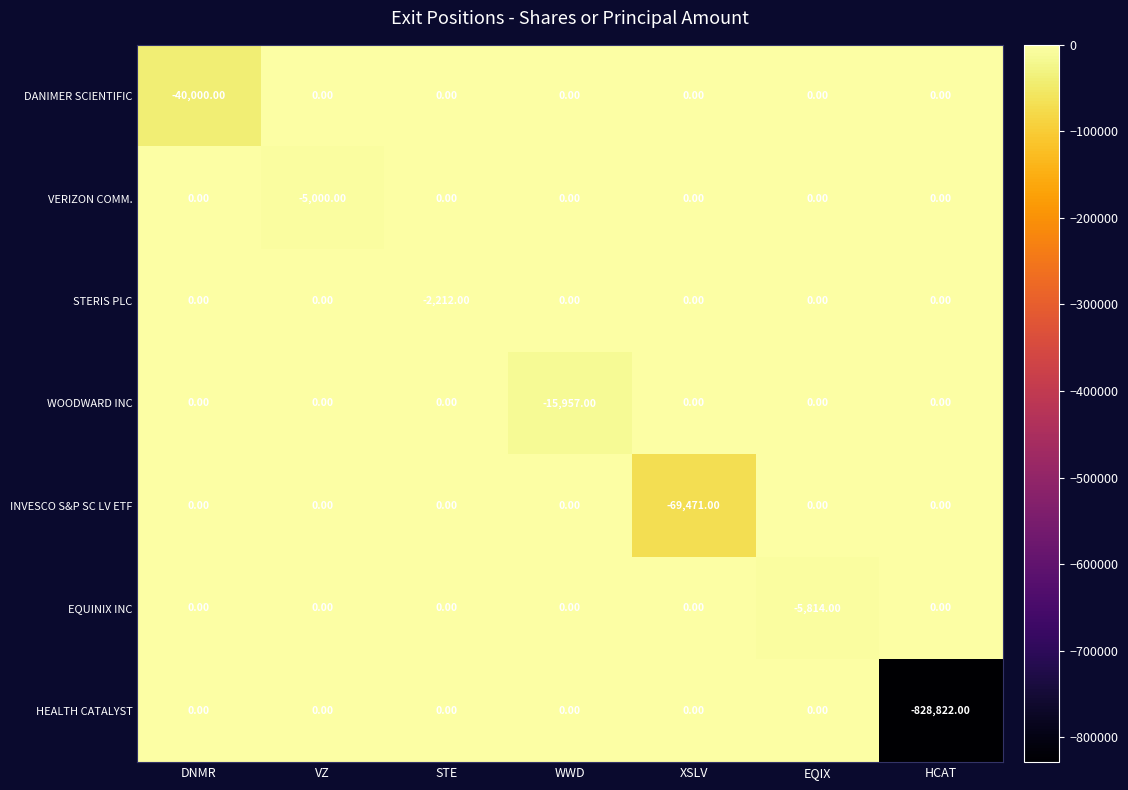

What is the sum of all INVESCO S&P SC LV ETF values?

-69471